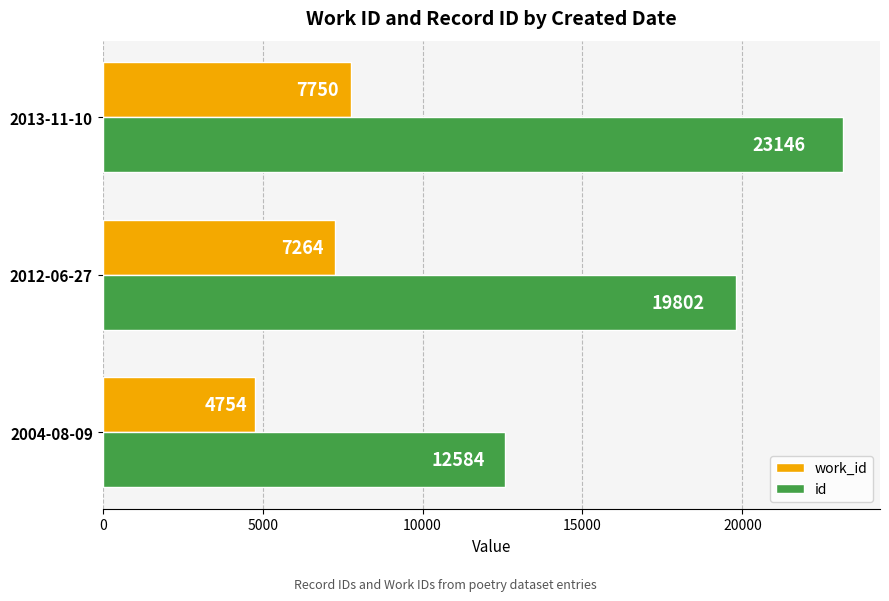

What is the maximum value shown in the chart?

23146